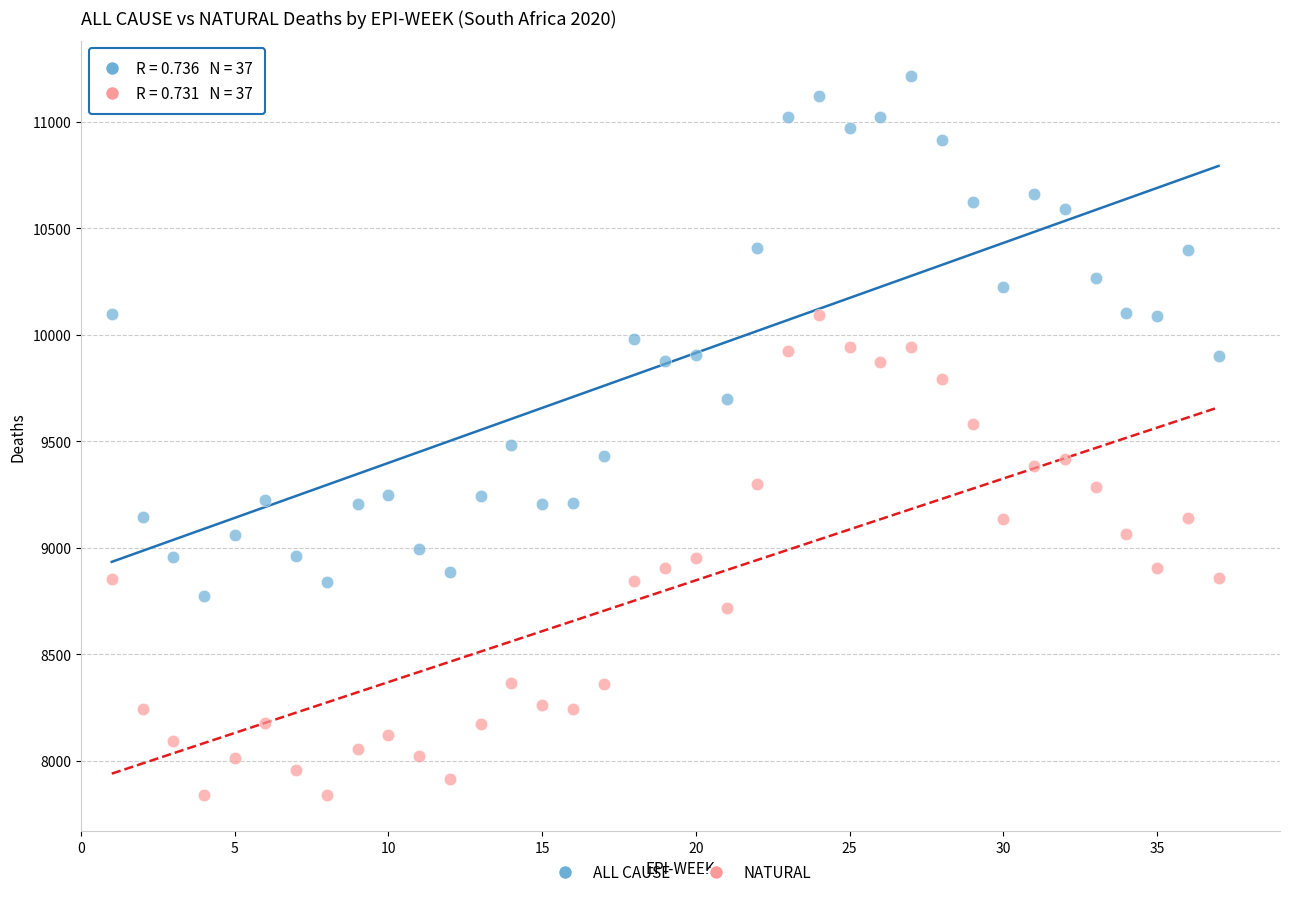

Which series has the widest spread of Y values?

ALL CAUSE